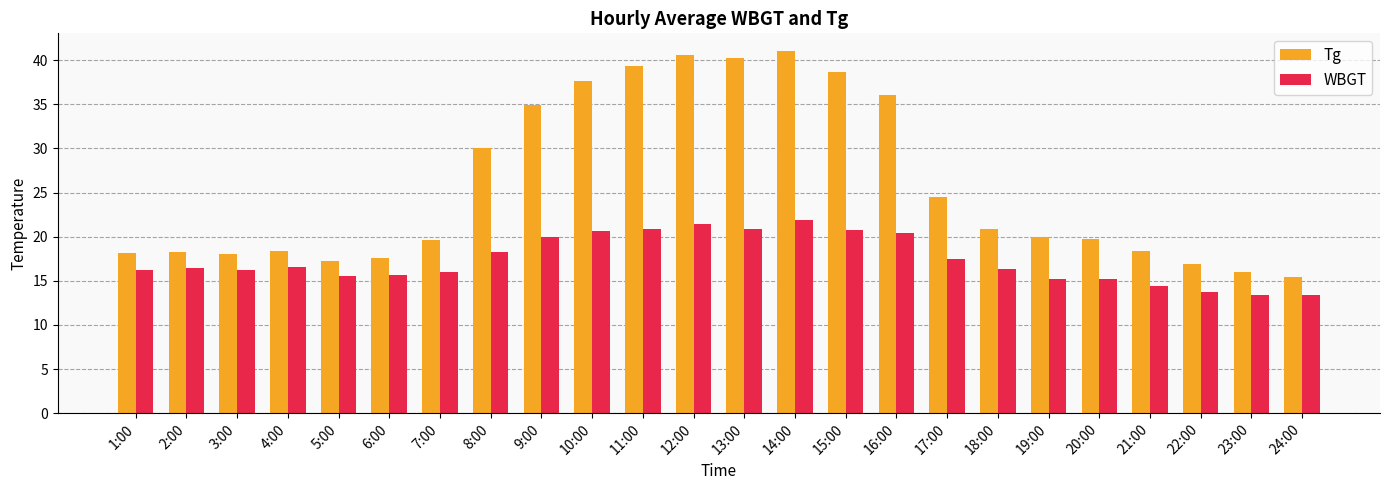

What is the difference between the maximum and minimum values in the Tg series?

25.6